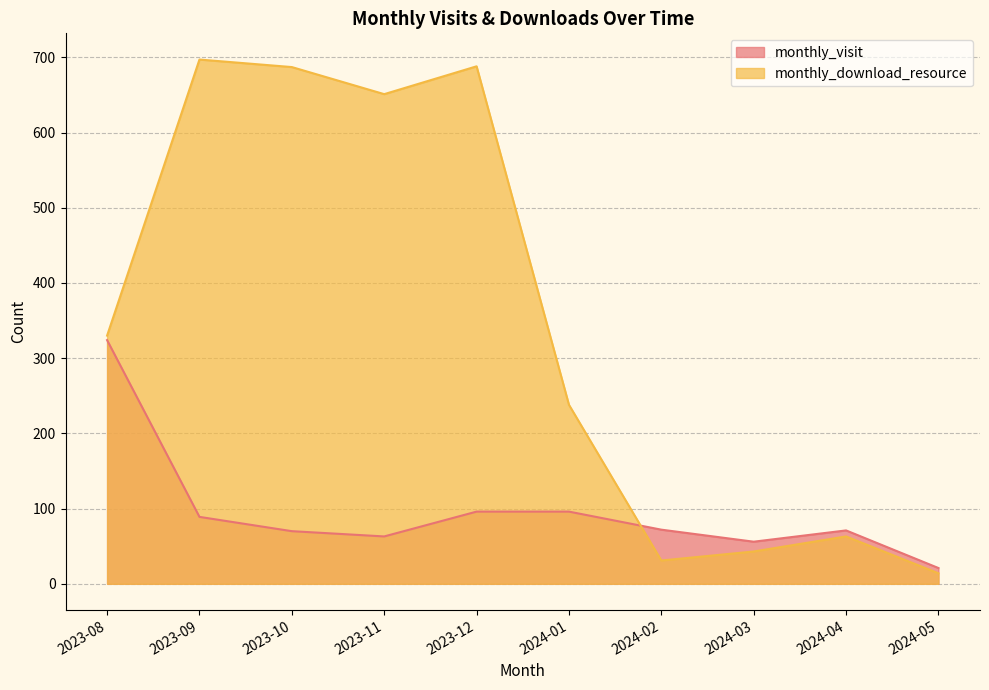

Rank the categories by monthly_download_resource value from highest to lowest.

2023-09, 2023-12, 2023-10, 2023-11, 2023-08, 2024-01, 2024-04, 2024-03, 2024-02, 2024-05